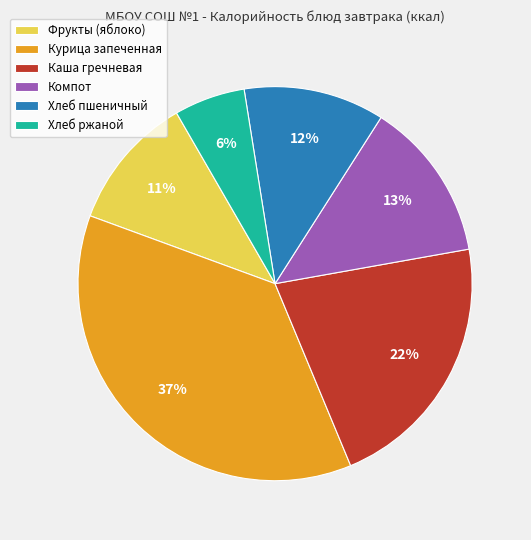

Is the sum of Курица запеченная and Каша гречневая greater than half?

Yes